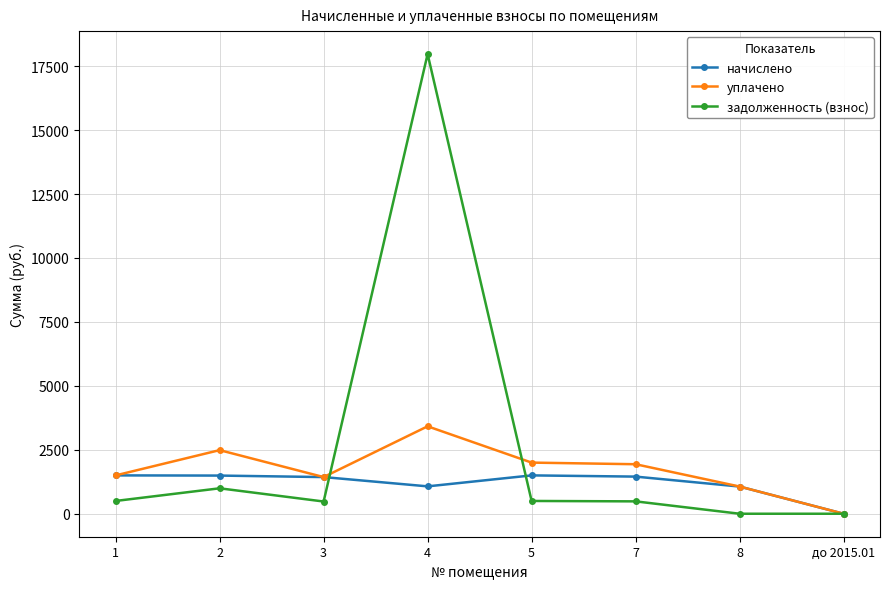

Which series has the largest total across all categories?

задолженность (взнос)